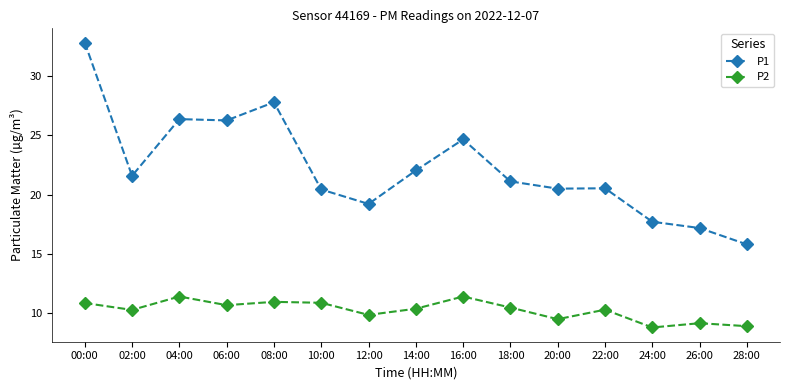

Rank the series by their maximum value, from highest to lowest.

P1, P2